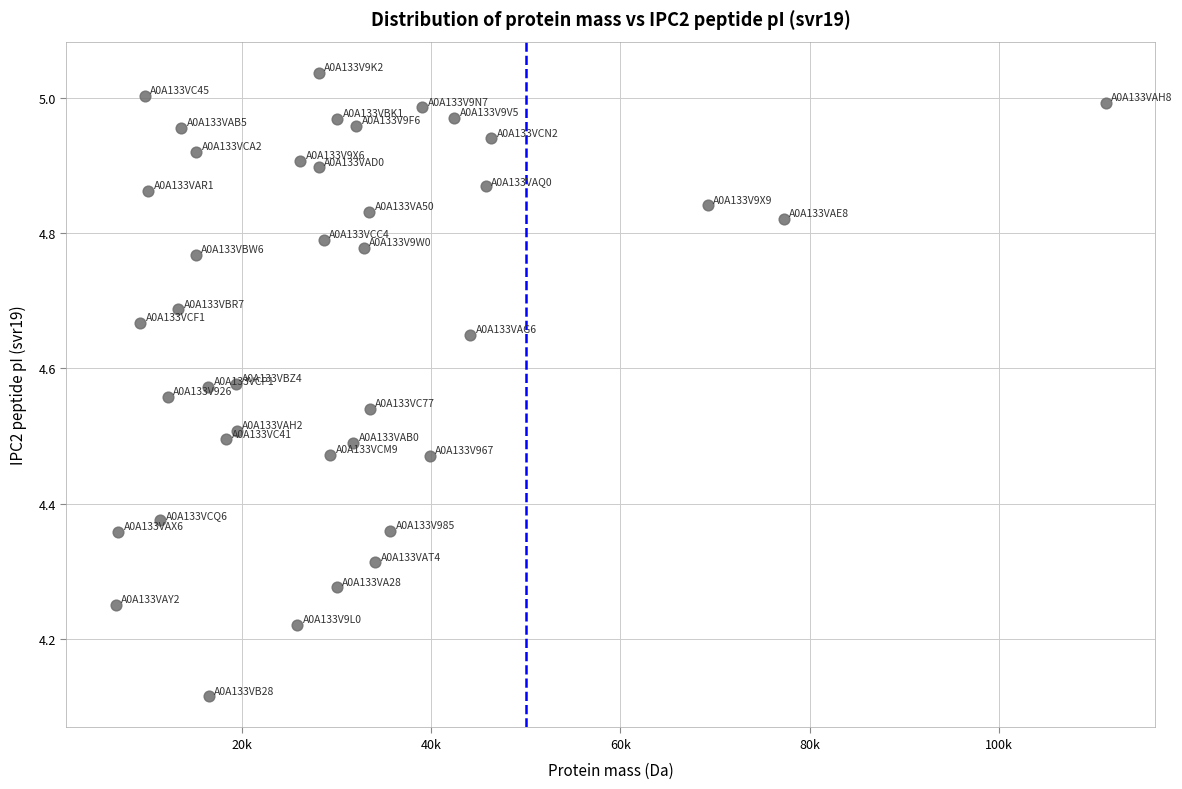

What is the range of X values (max minus min)?

104572.3